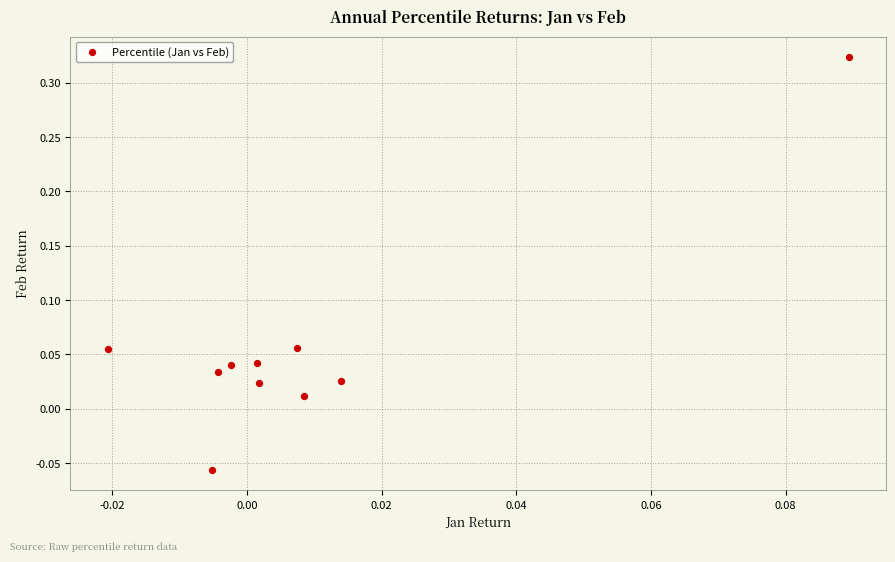

What is the range of Y values (max minus min)?

0.4